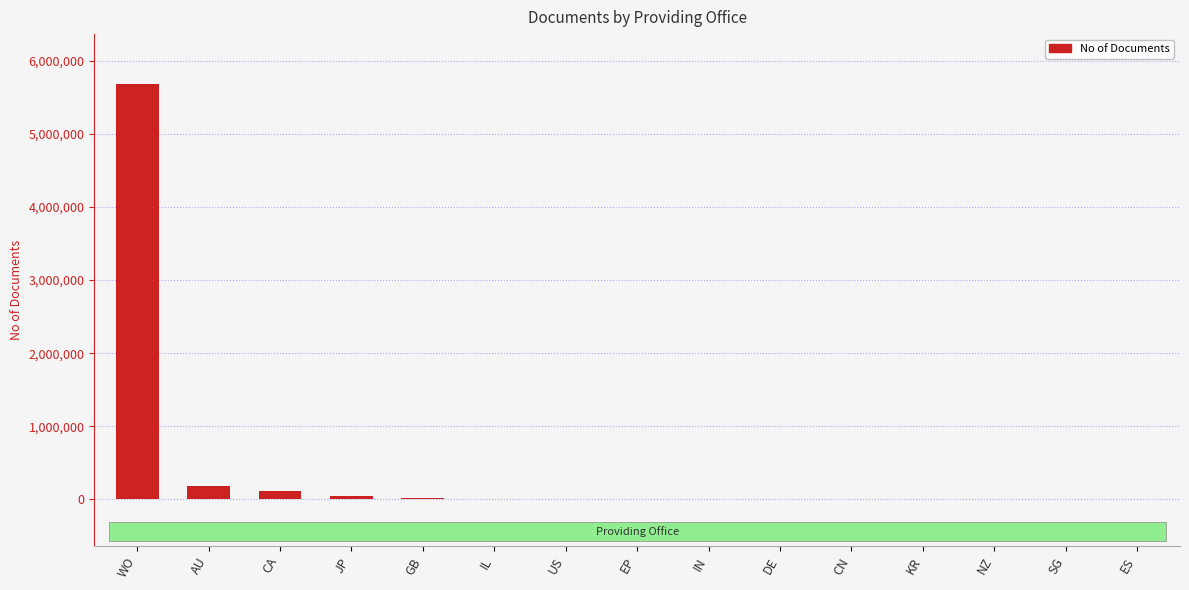

What is the sum of all values?

6090941